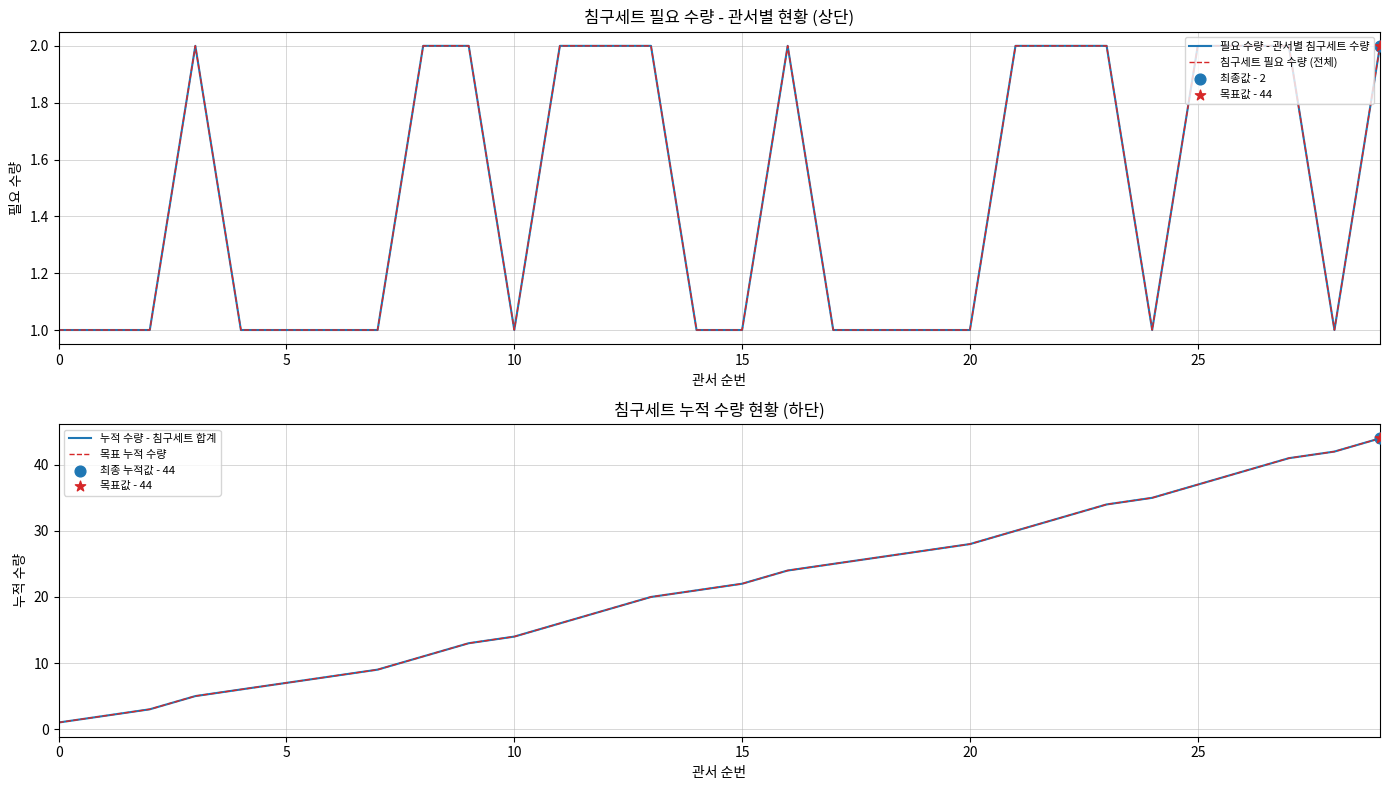

Which series reaches the maximum Y coordinate?

누적 수량 - 침구세트 합계